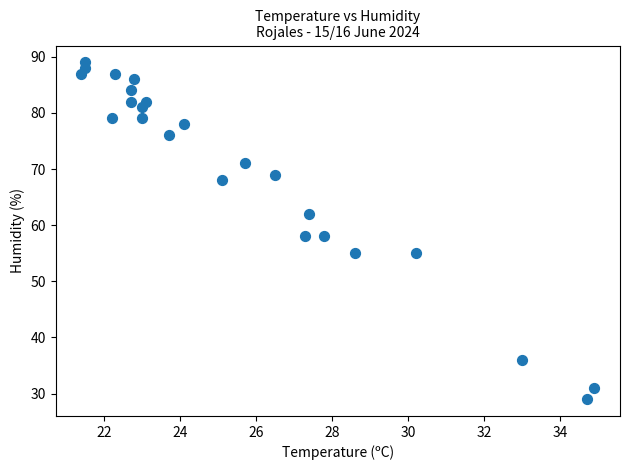

What is the range of Y values (max minus min)?

60